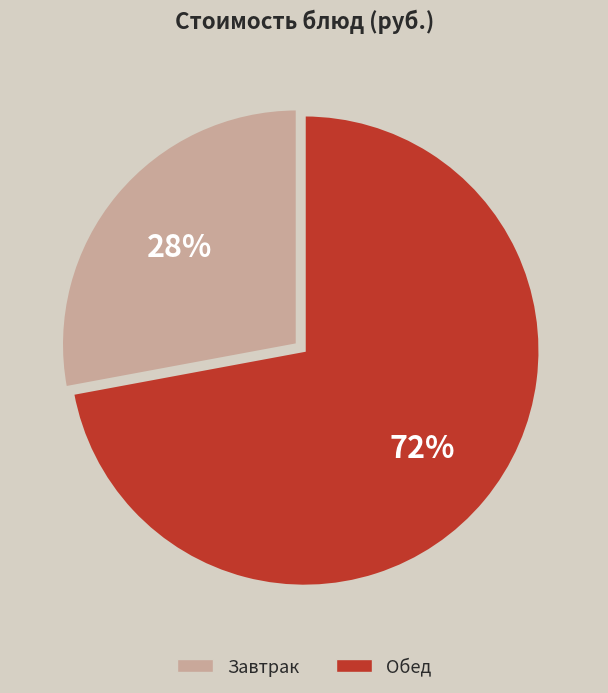

Does any single category account for the majority?

Yes